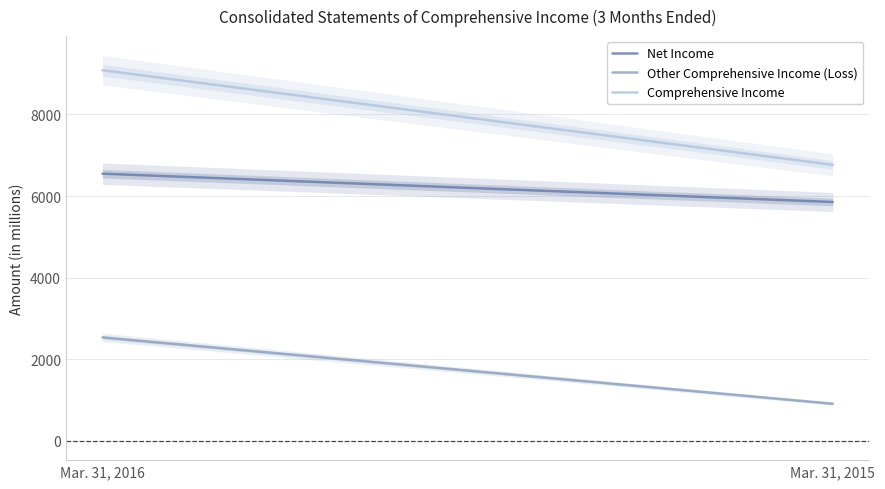

Reading left to right, extract all data points from this chart.

Net Income: 6549	5855
Other Comprehensive Income (Loss): 2536	910
Comprehensive Income: 9085	6765